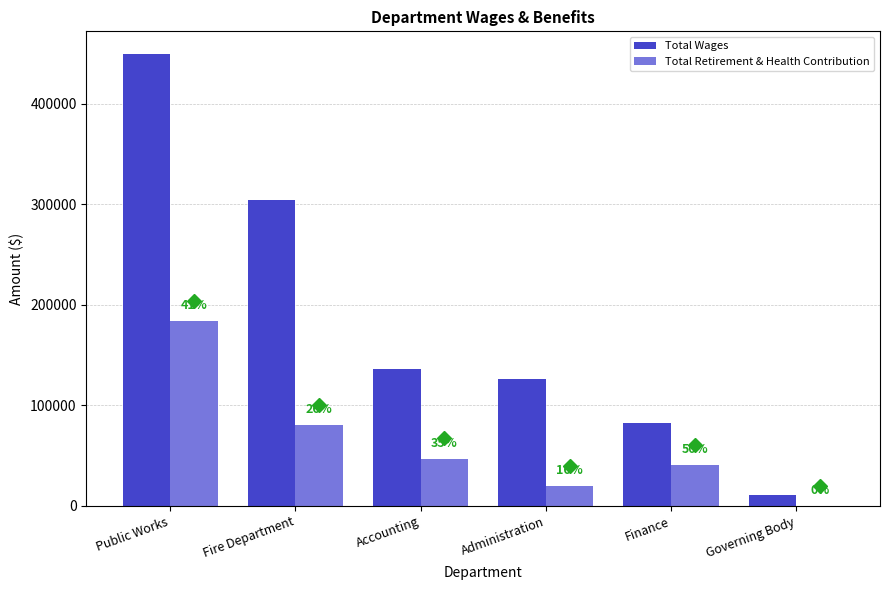

What are all the series names shown in the legend?

Total Wages, Total Retirement & Health Contribution